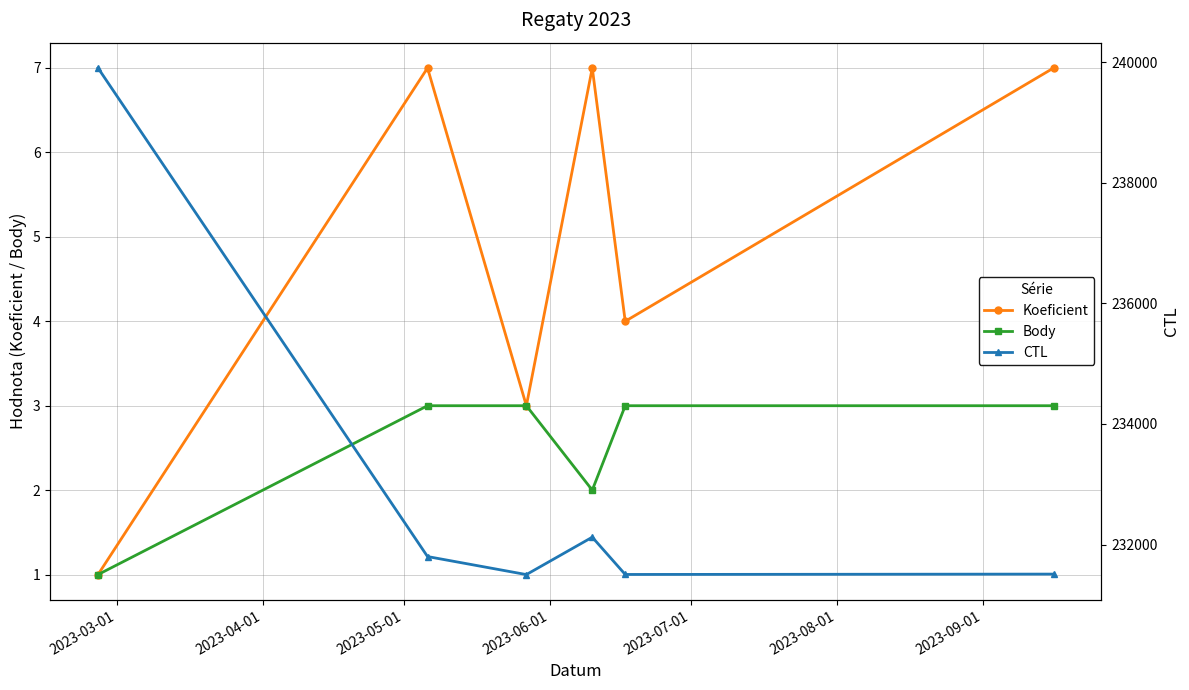

What is the value of the Body point at the 6th from the left?

3